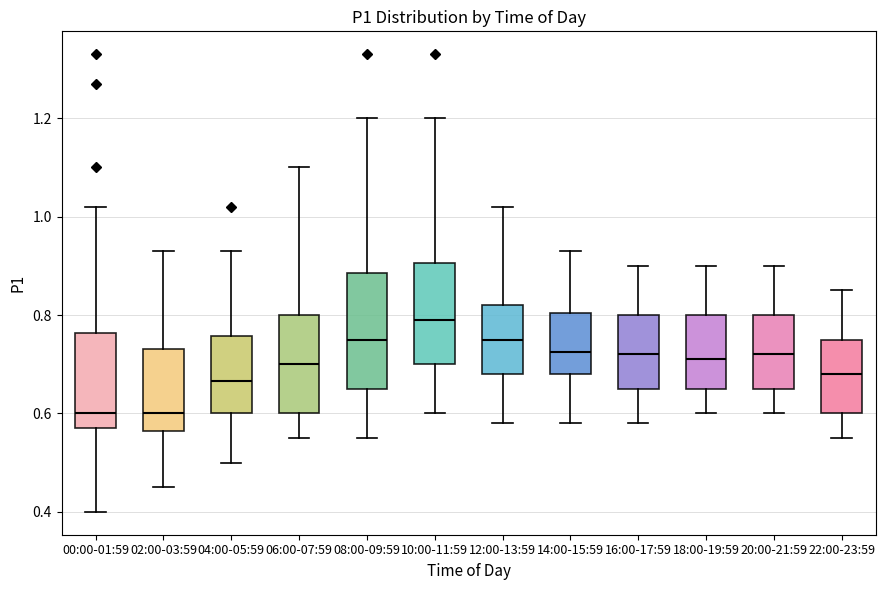

Reading left to right, read every box against the y-axis: the position of its median line, the range the box covers, and the ends of its whiskers. The values are not printed on the chart, so give them approximately, as read against the axis.

00:00-01:59: median 0.60, box 0.58 to 0.76, whiskers 0.40 to 1.02
02:00-03:59: median 0.60, box 0.56 to 0.74, whiskers 0.46 to 0.94
04:00-05:59: median 0.66, box 0.60 to 0.76, whiskers 0.50 to 0.94
06:00-07:59: median 0.70, box 0.60 to 0.80, whiskers 0.56 to 1.10
08:00-09:59: median 0.76, box 0.66 to 0.88, whiskers 0.56 to 1.20
10:00-11:59: median 0.80, box 0.70 to 0.90, whiskers 0.60 to 1.20
12:00-13:59: median 0.76, box 0.68 to 0.82, whiskers 0.58 to 1.02
14:00-15:59: median 0.72, box 0.68 to 0.80, whiskers 0.58 to 0.94
16:00-17:59: median 0.72, box 0.66 to 0.80, whiskers 0.58 to 0.90
18:00-19:59: median 0.72, box 0.66 to 0.80, whiskers 0.60 to 0.90
20:00-21:59: median 0.72, box 0.66 to 0.80, whiskers 0.60 to 0.90
22:00-23:59: median 0.68, box 0.60 to 0.76, whiskers 0.56 to 0.86